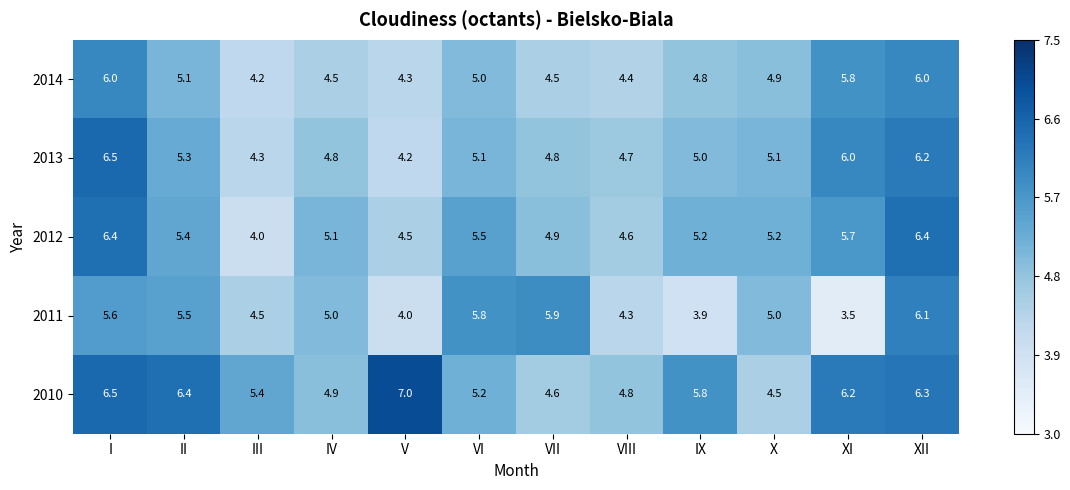

The 2010 series shows 7.0 at V. True or false?

True